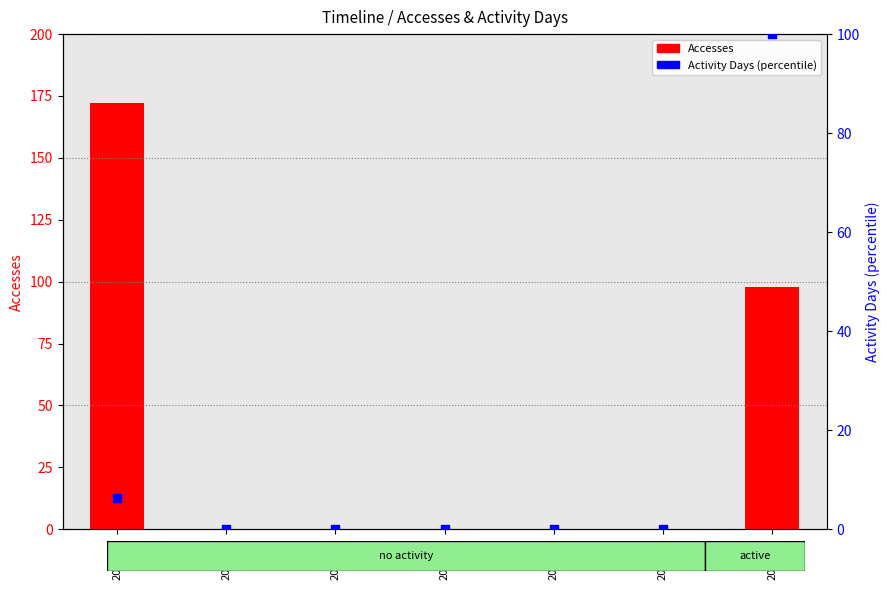

What are all the series names shown in the legend?

Accesses, Activity Days (percentile)